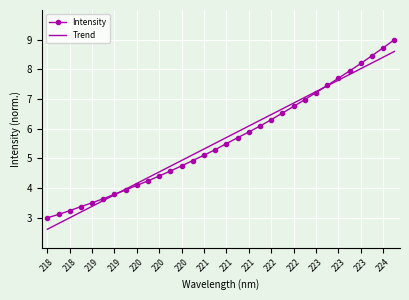

What is the lowest value of the Trend series?

2.6